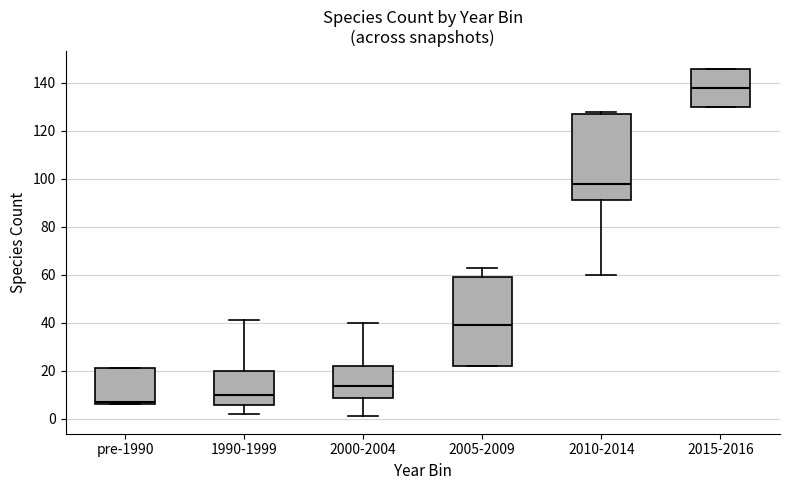

Reading left to right, read every box against the y-axis: the position of its median line, the range the box covers, and the ends of its whiskers. The values are not printed on the chart, so give them approximately, as read against the axis.

pre-1990: median 8, box 6 to 22, whiskers 6 to 22
1990-1999: median 10, box 6 to 20, whiskers 2 to 42
2000-2004: median 14, box 8 to 22, whiskers 2 to 40
2005-2009: median 40, box 22 to 60, whiskers 22 to 64
2010-2014: median 98, box 92 to 128, whiskers 60 to 128 (just above the box's upper edge)
2015-2016: median 138, box 130 to 146, whiskers 130 to 146